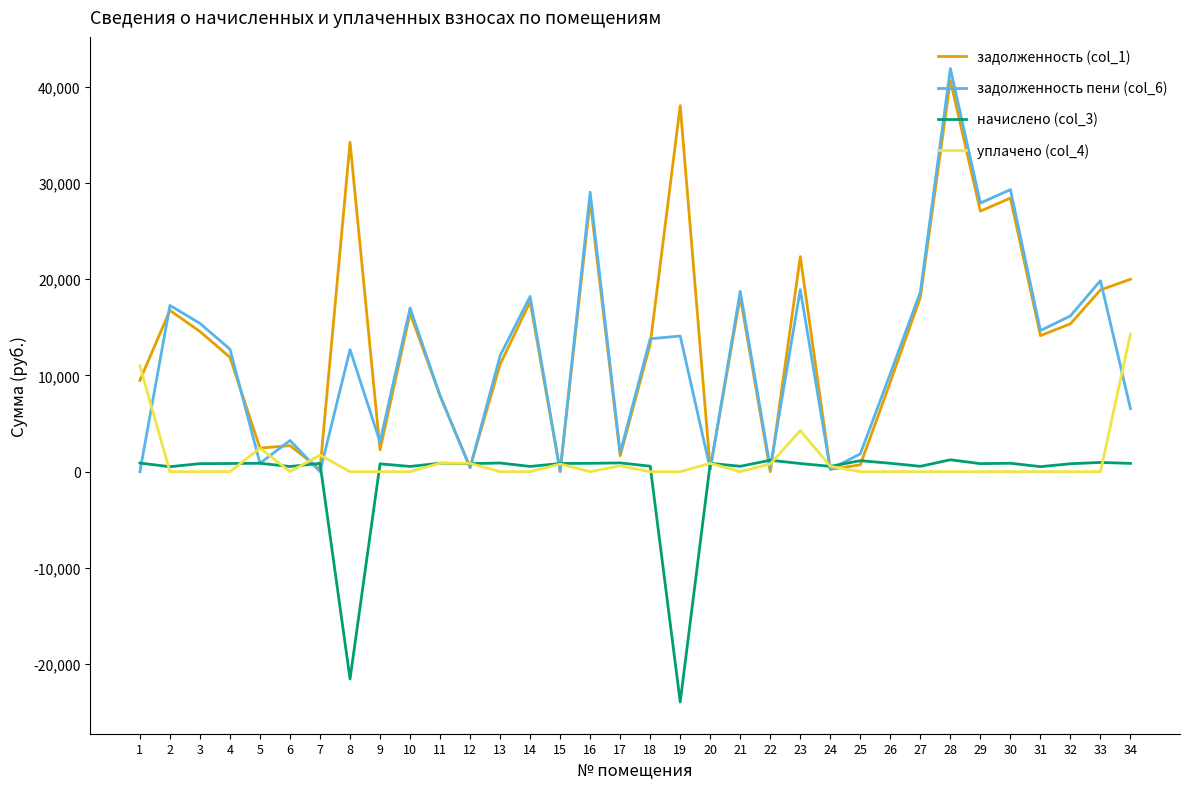

Which series has the largest range (max minus min)?

задолженность пени (col_6)